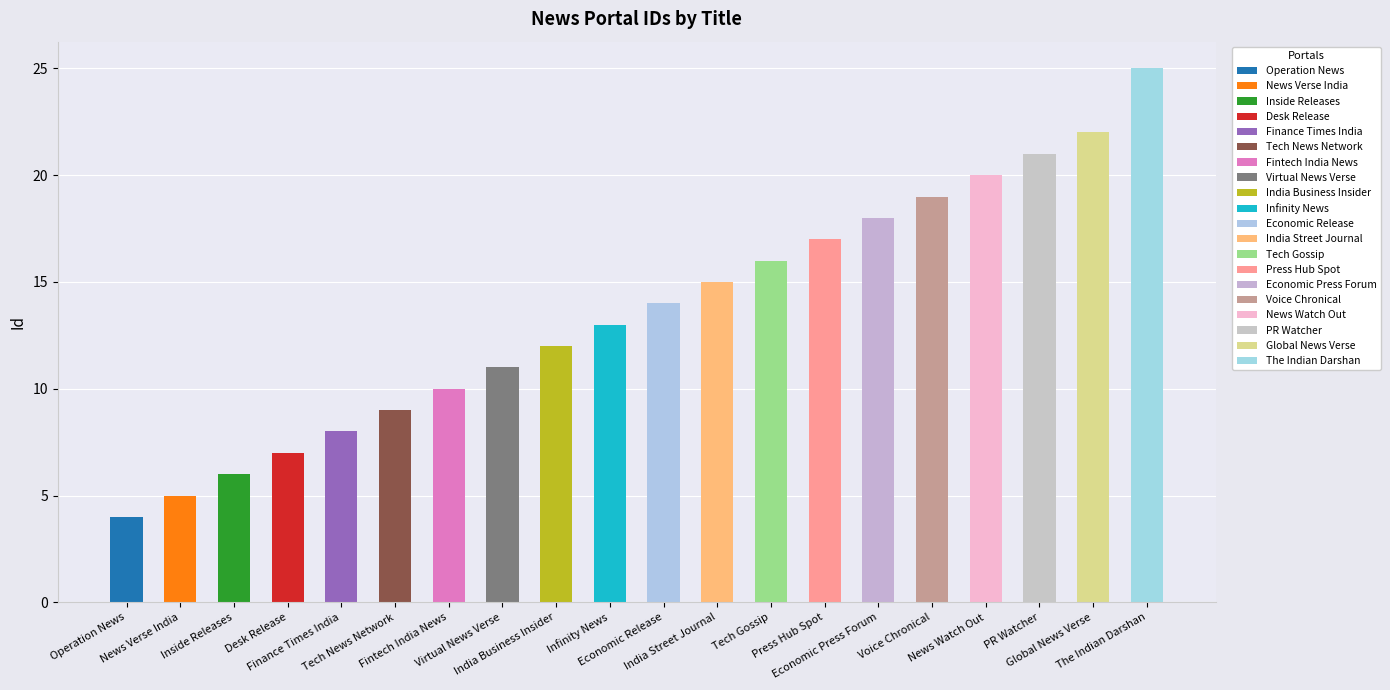

What is the smallest value displayed?

4